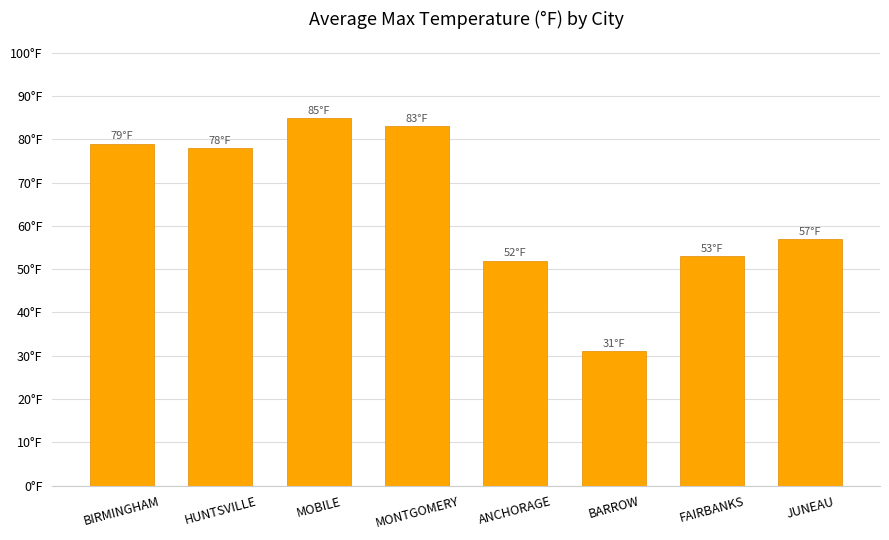

Which label corresponds to the smallest value in the chart?

BARROW